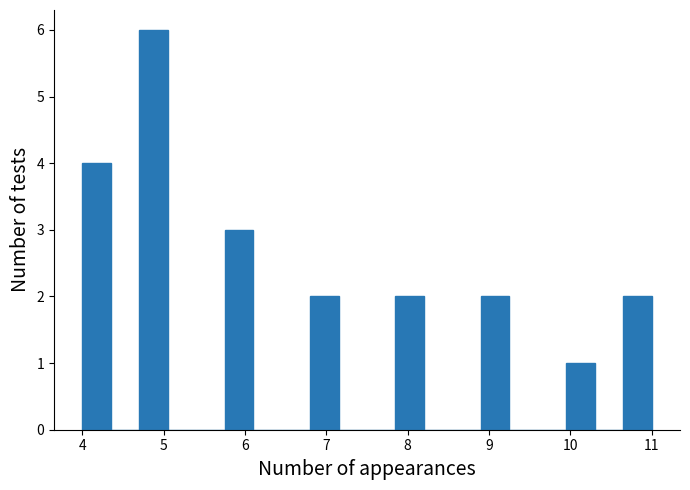

Around what value on the x-axis is the tallest bar? Give the approximate position of its centre, as read against the axis.

4.9